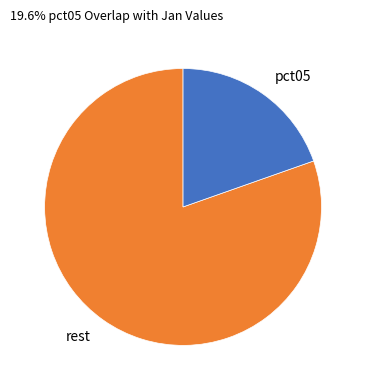

Is there any slice that represents more than half of the pie?

Yes